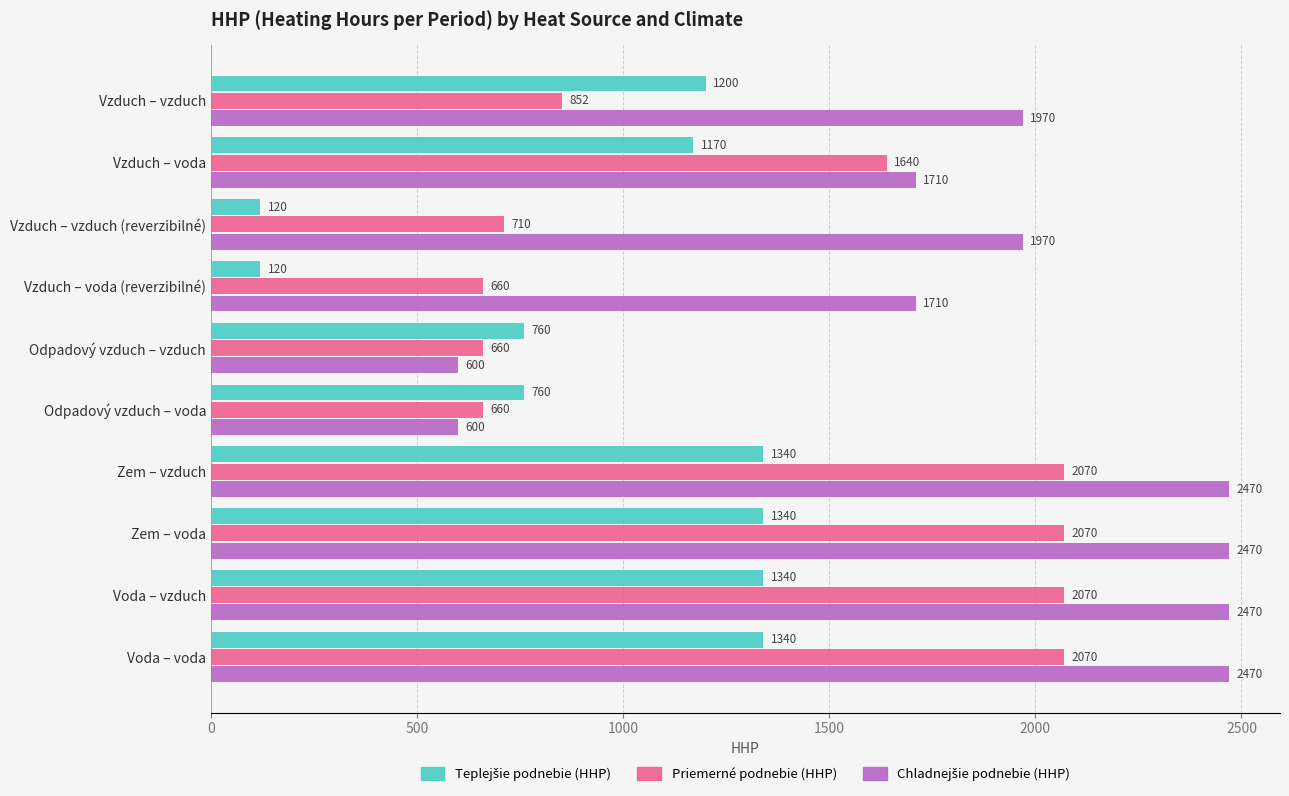

What is the difference between the highest and lowest values at Vzduch – vzduch?

1118